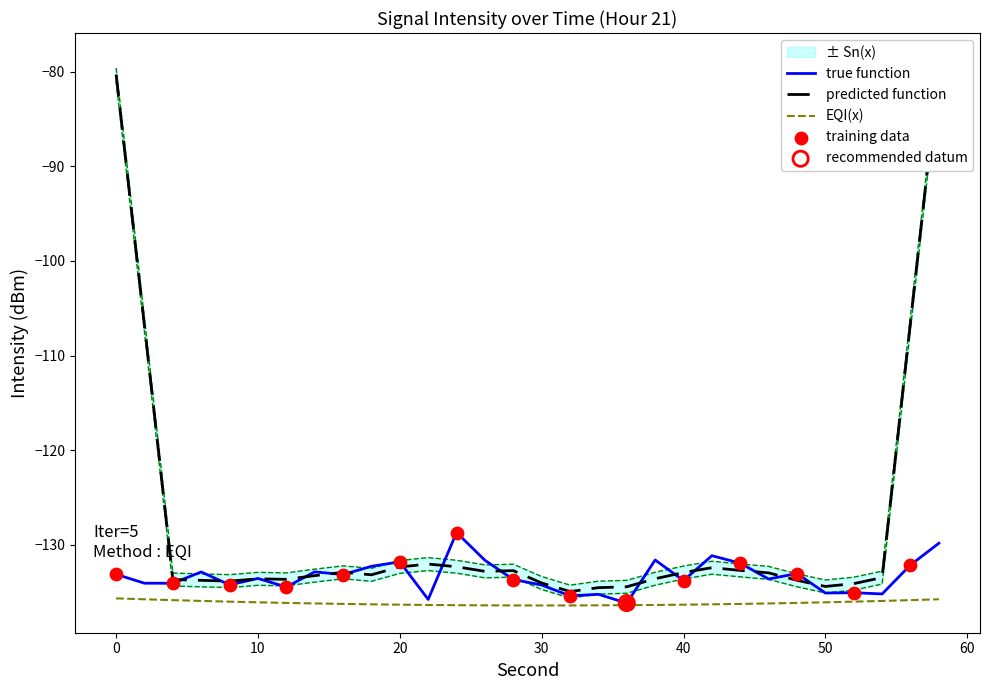

Between 30 and 28, which is larger?

28